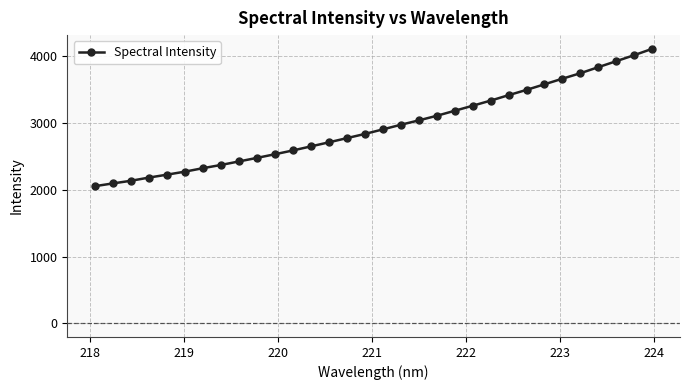

True or false: there are more than 2 points higher than both neighbors.

False